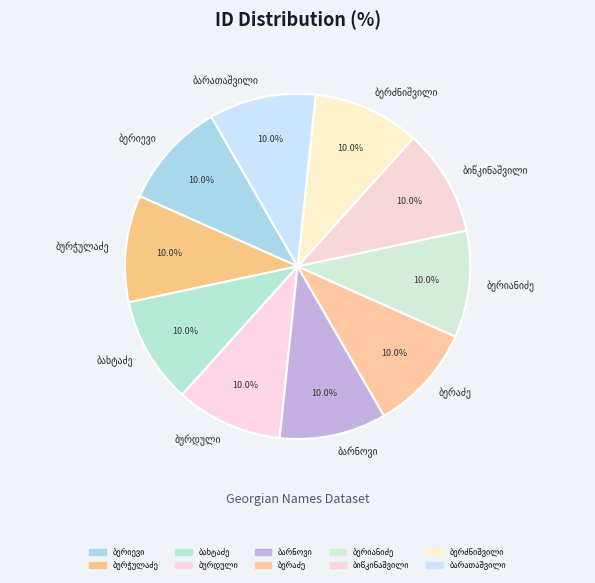

Is there a majority slice in this chart?

No